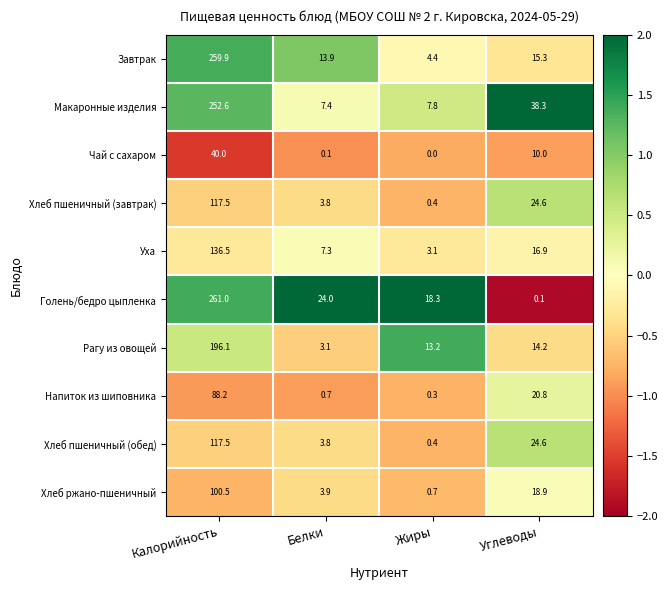

Count the number of data series in this chart.

10